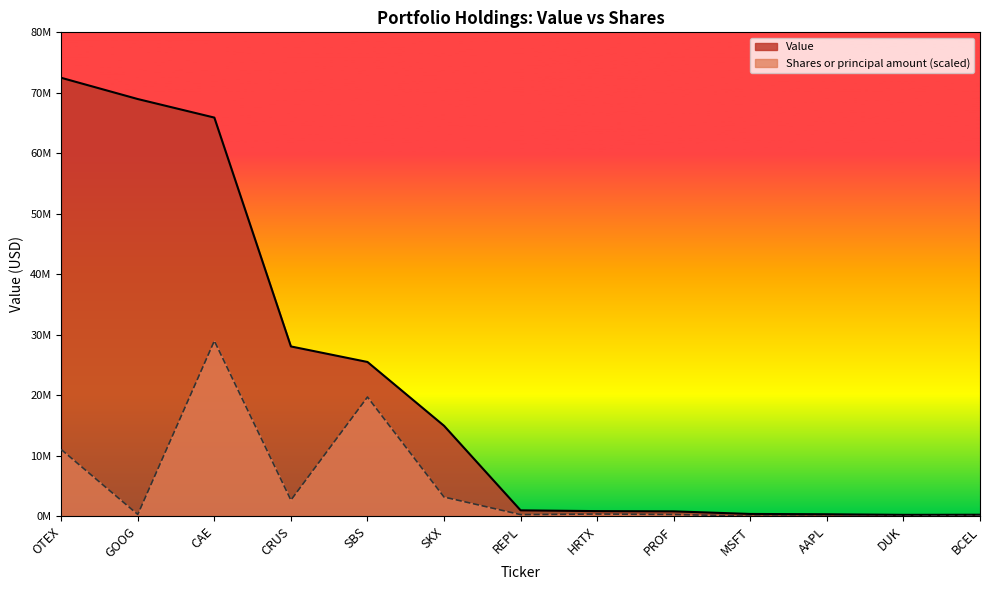

True or false: Shares or principal amount and Value cross at least once.

False